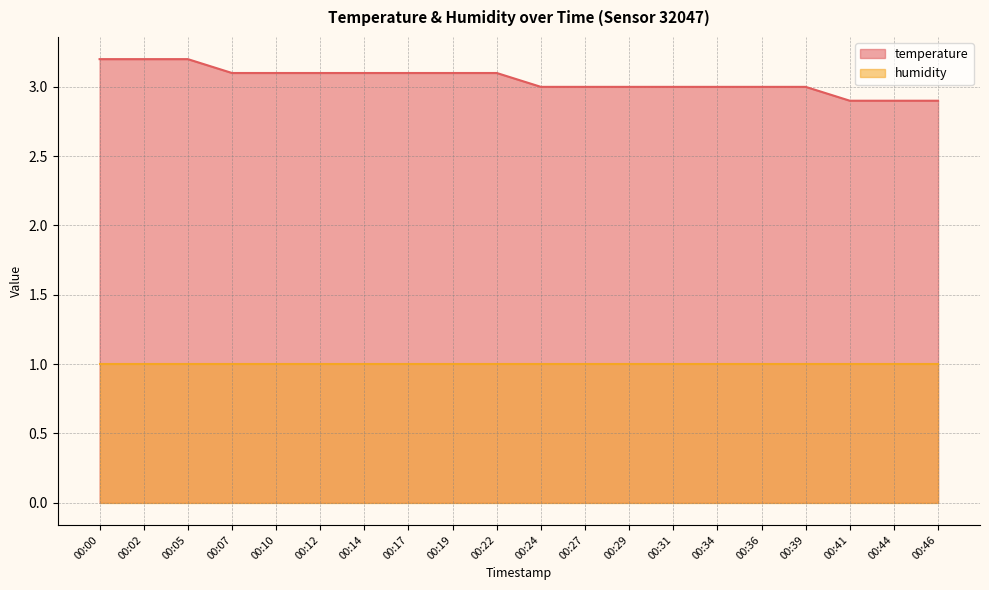

At which label is the value closest to 3?

00:24